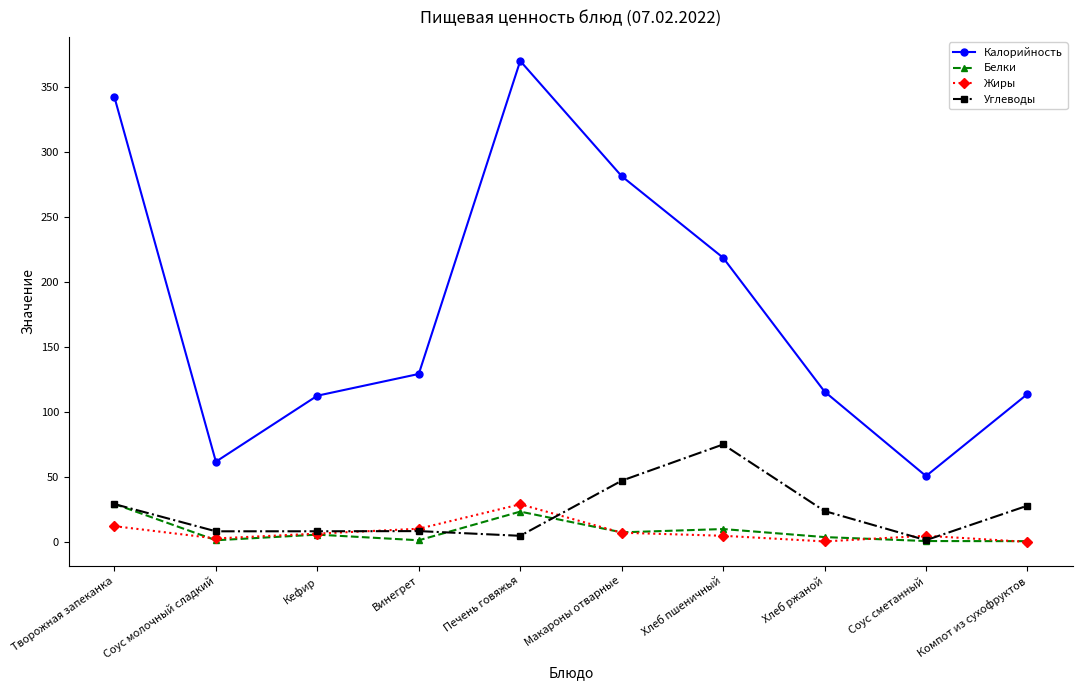

What is the highest value of the Белки series?

29.2